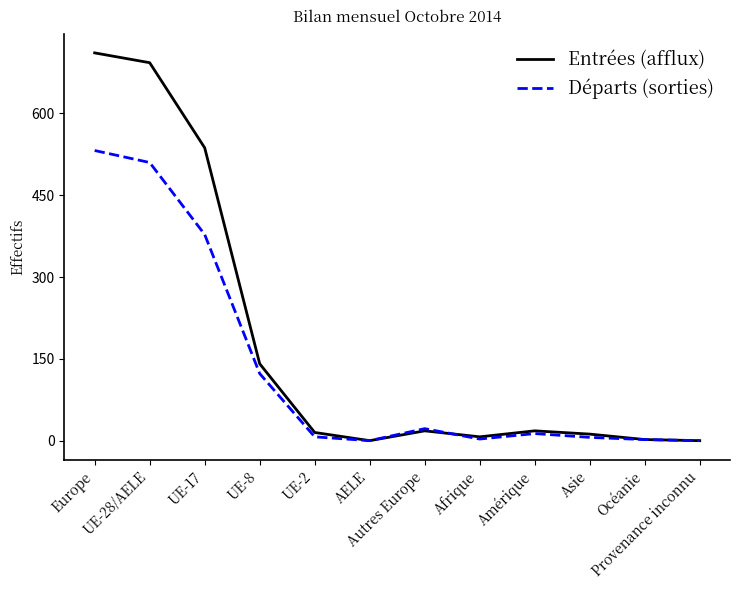

What is the difference between the maximum and minimum values in the Entrées (afflux) series?

711